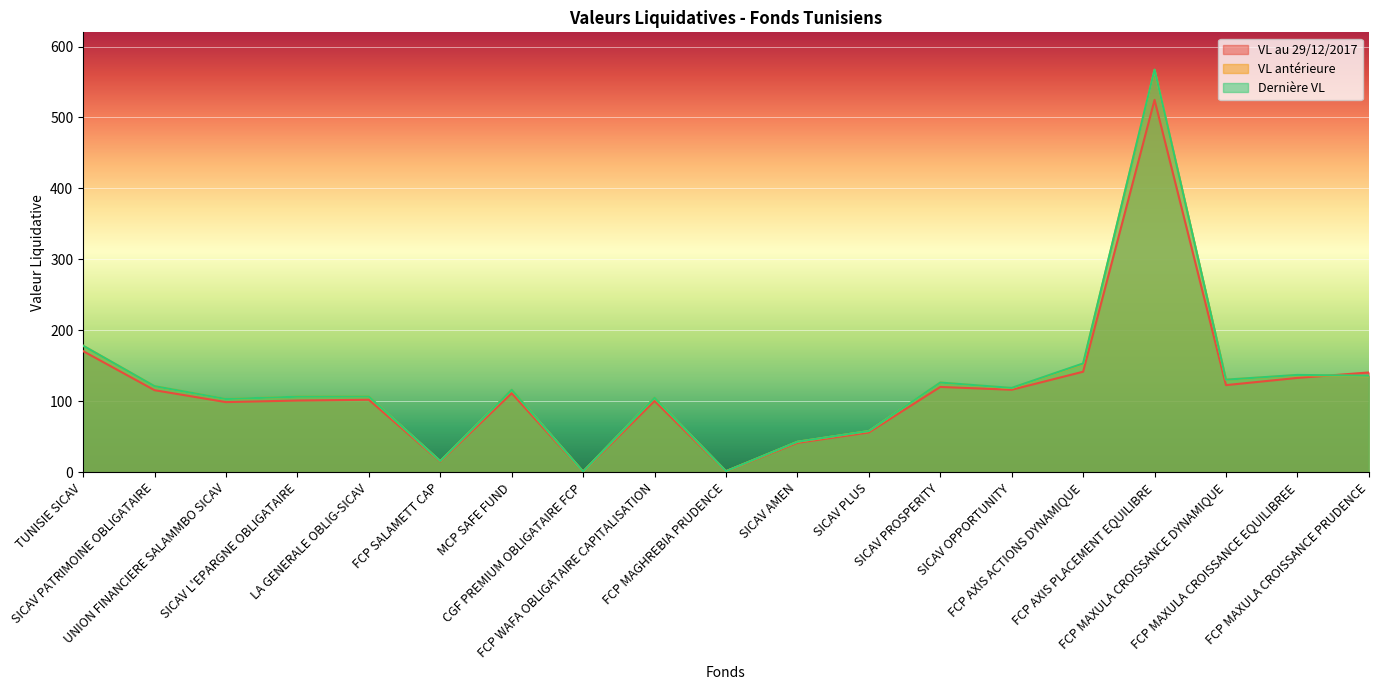

What is the value of the Dernière VL point at the 7th from the left?

116.4